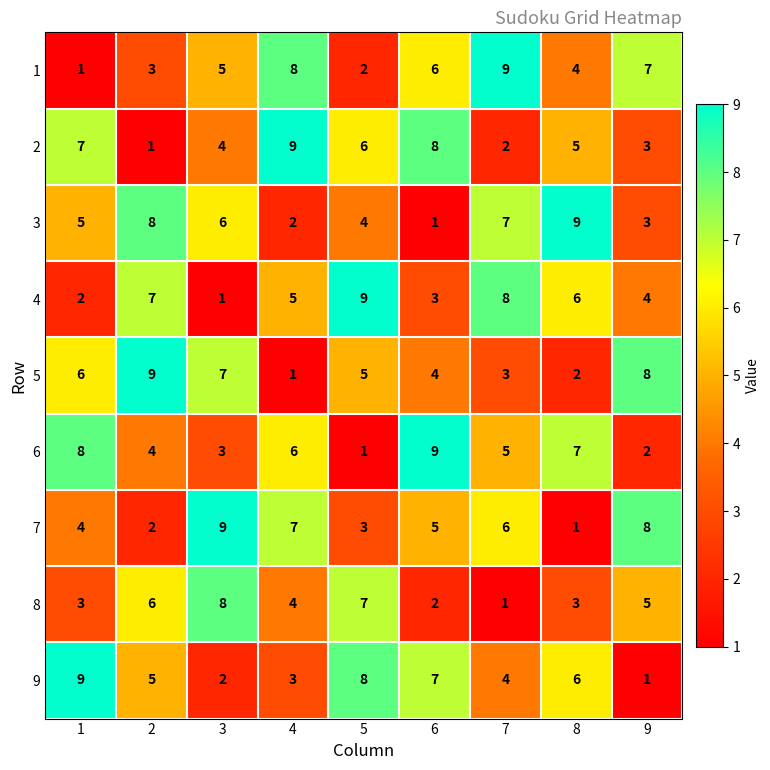

What value does the 9 series have at 1?

9